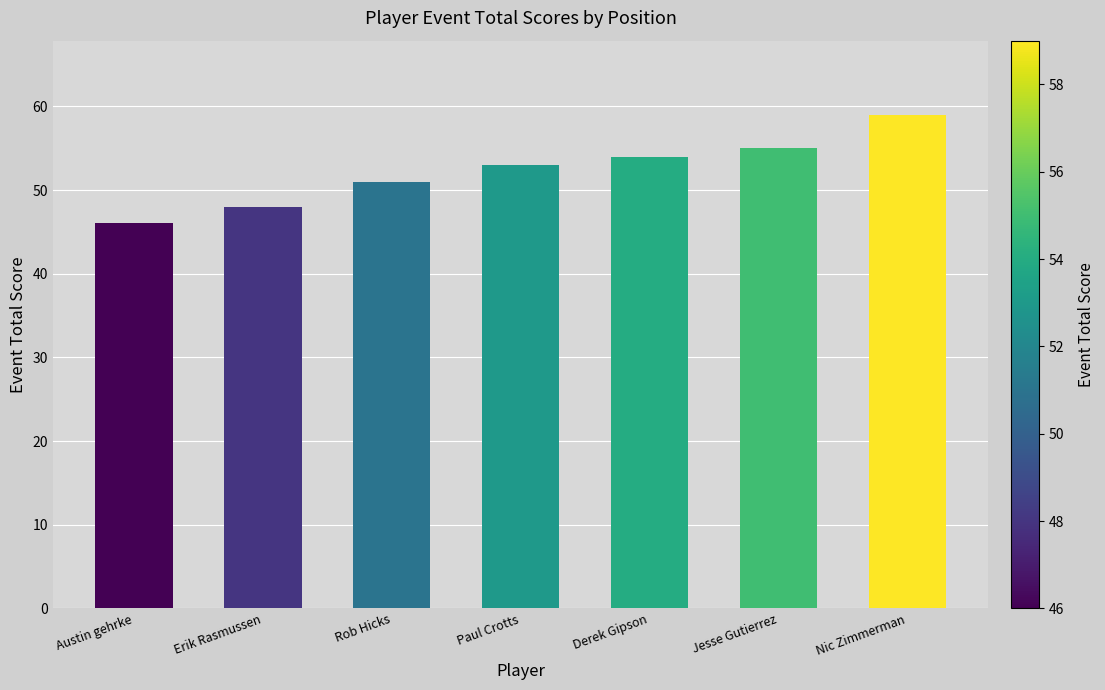

Approximately how many times larger is the value at Derek Gipson compared to Nic Zimmerman?

0.9